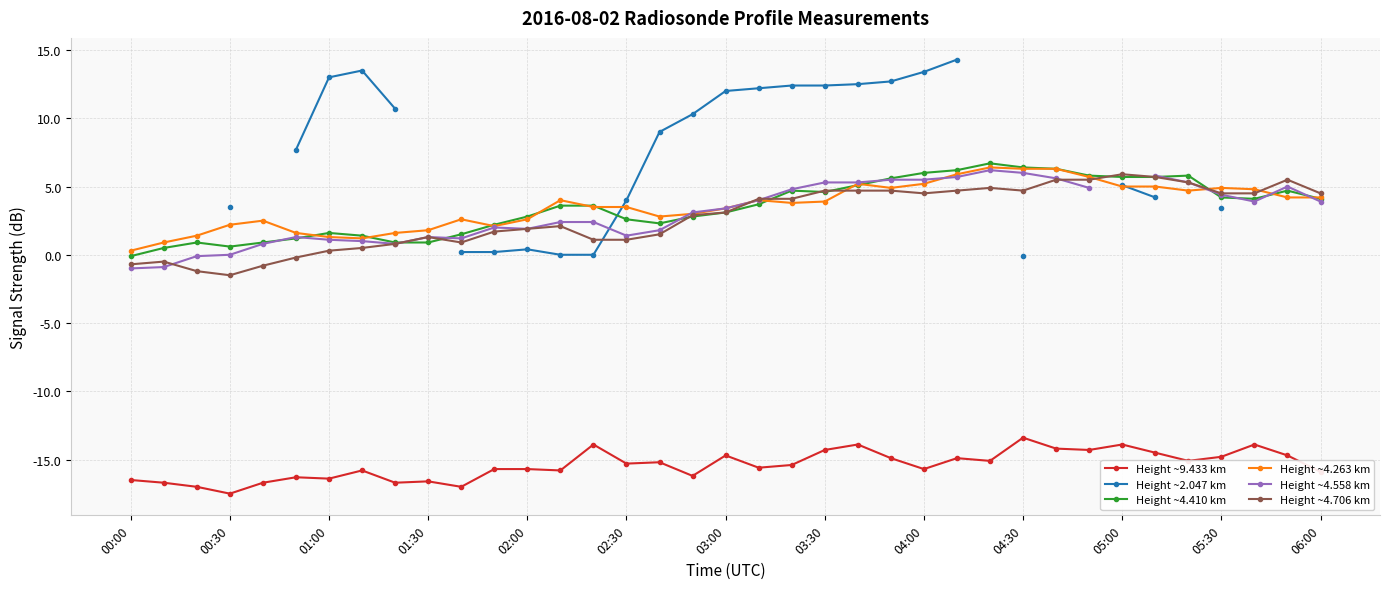

True or false: Height ~4.263 km has more than 2 interior local peaks.

True